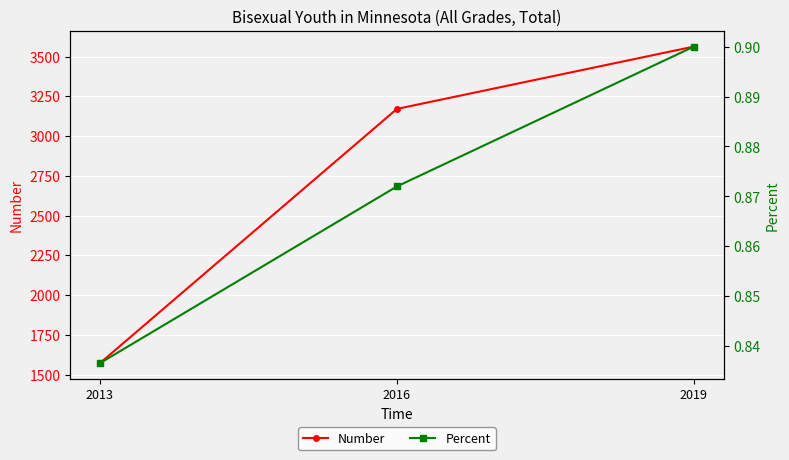

What is the value of the Number point at the 3rd from the left?

3563